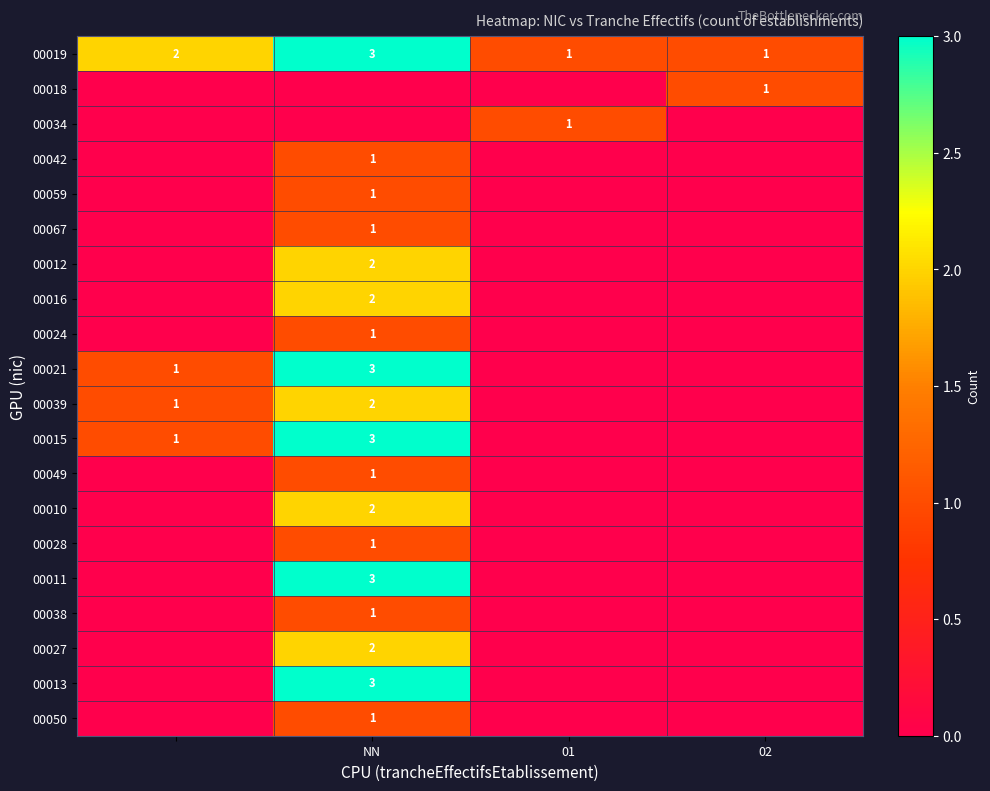

Is it true that 00067 equals 1 at NN?

True